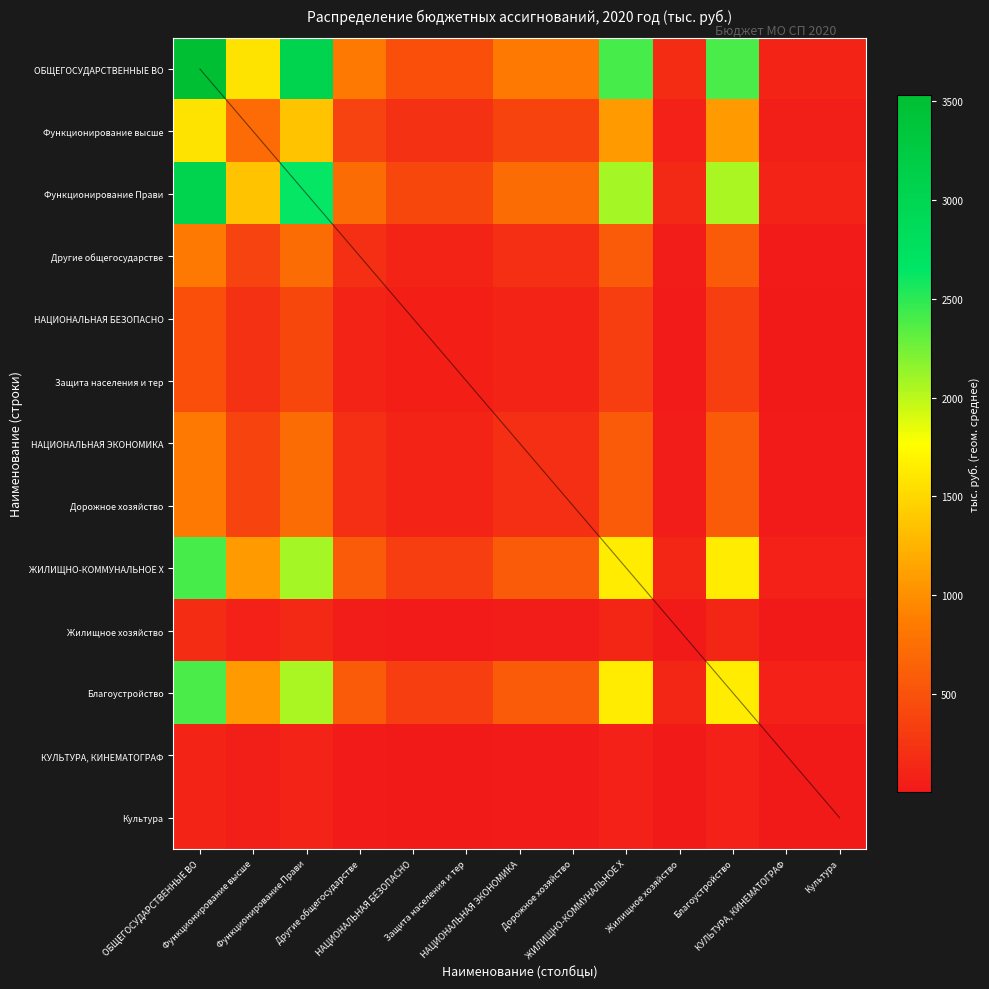

Which series has the largest total across all categories?

ОБЩЕГОСУДАРСТВЕННЫЕ ВО